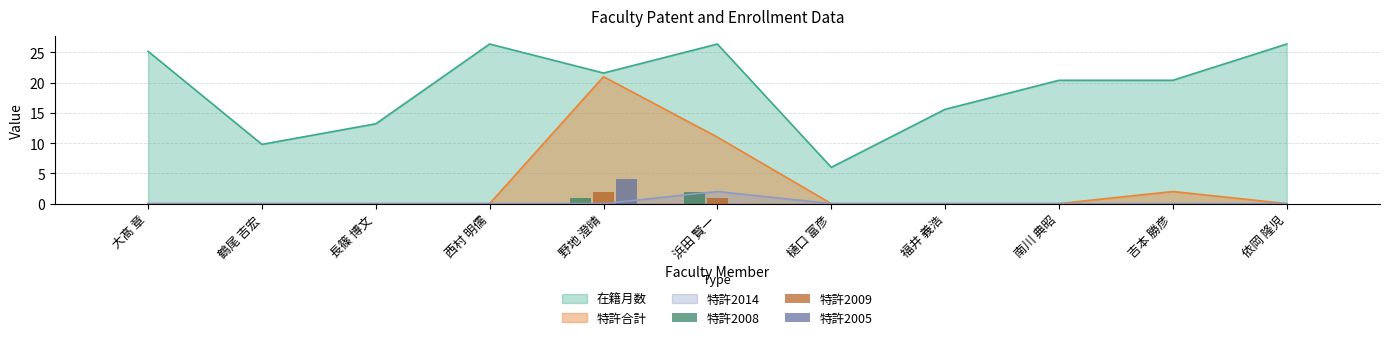

At which category is the sum across all series the highest?

野地 澄晴